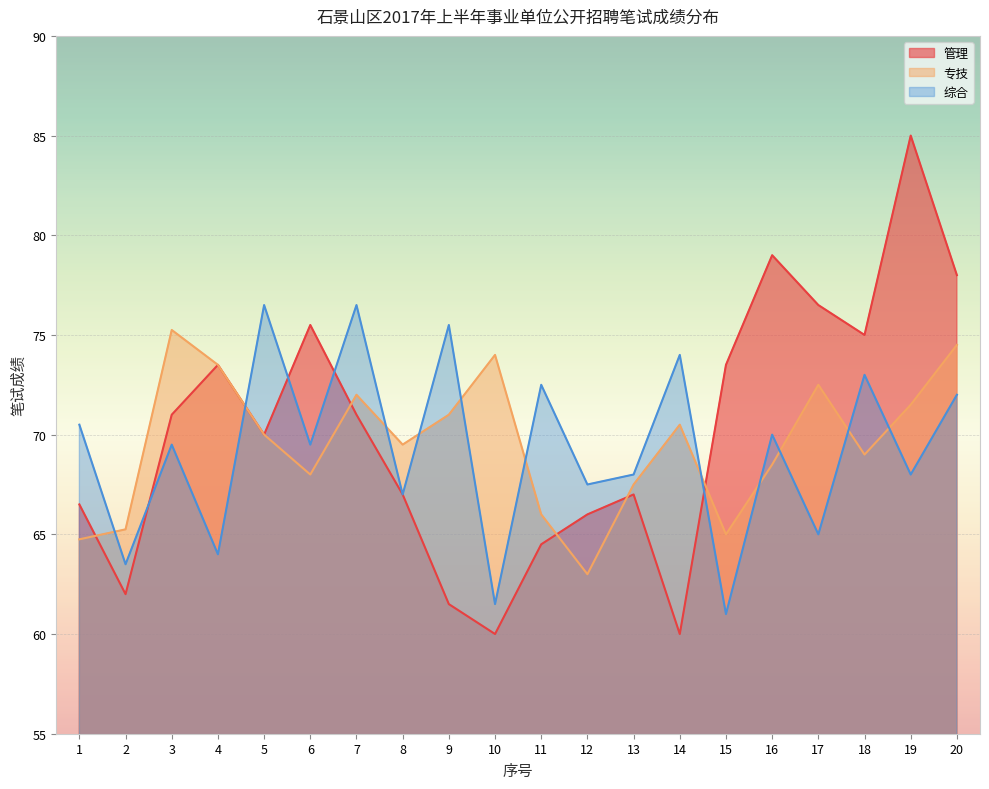

What is the value of the 综合 point at the 8th from the left?

67.0